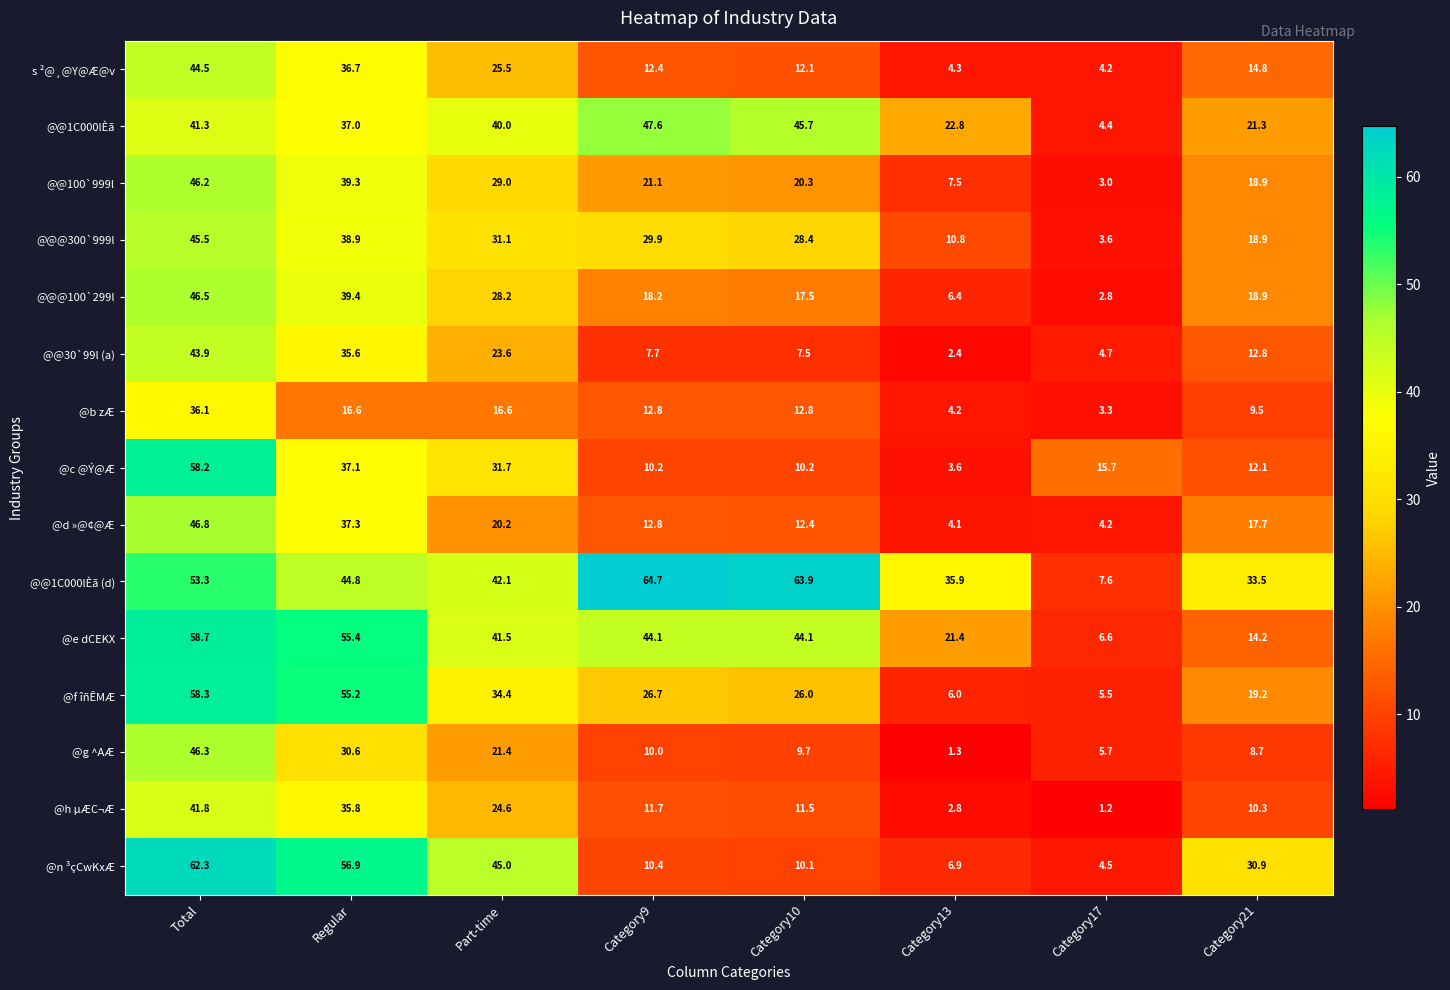

What is the difference between the @f îñÊMÆ values at Category17 and Category21?

13.7